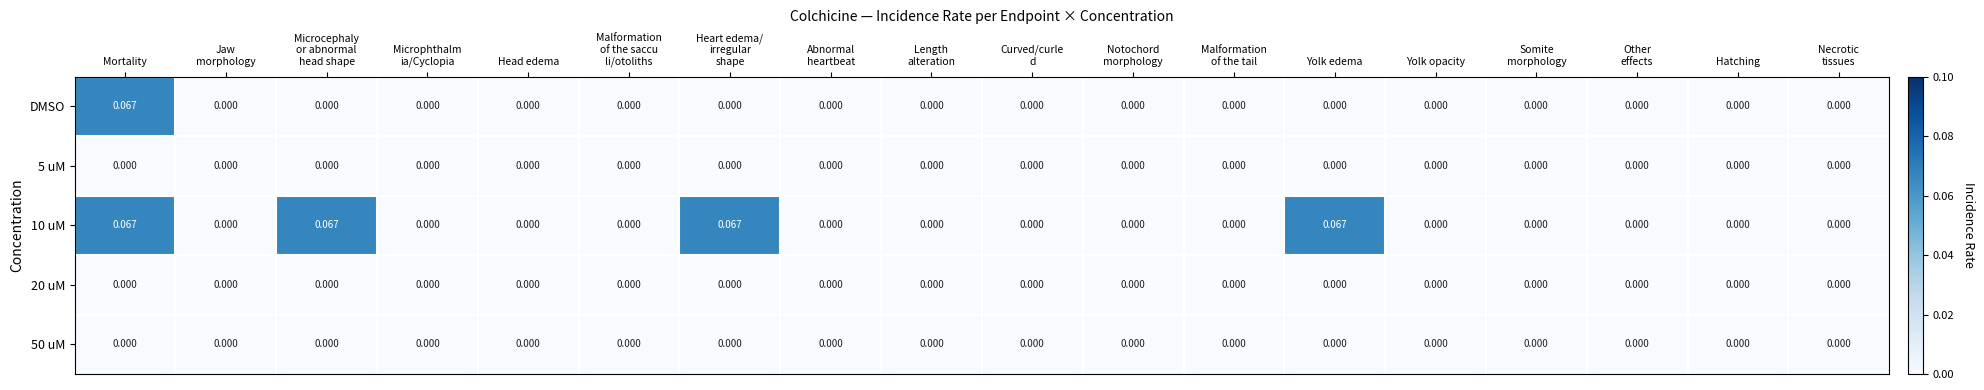

At which category is the sum across all series the highest?

Mortality